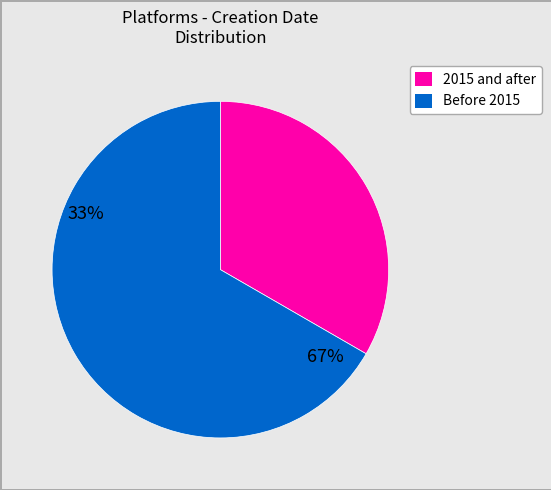

Does any single category account for the majority?

Yes